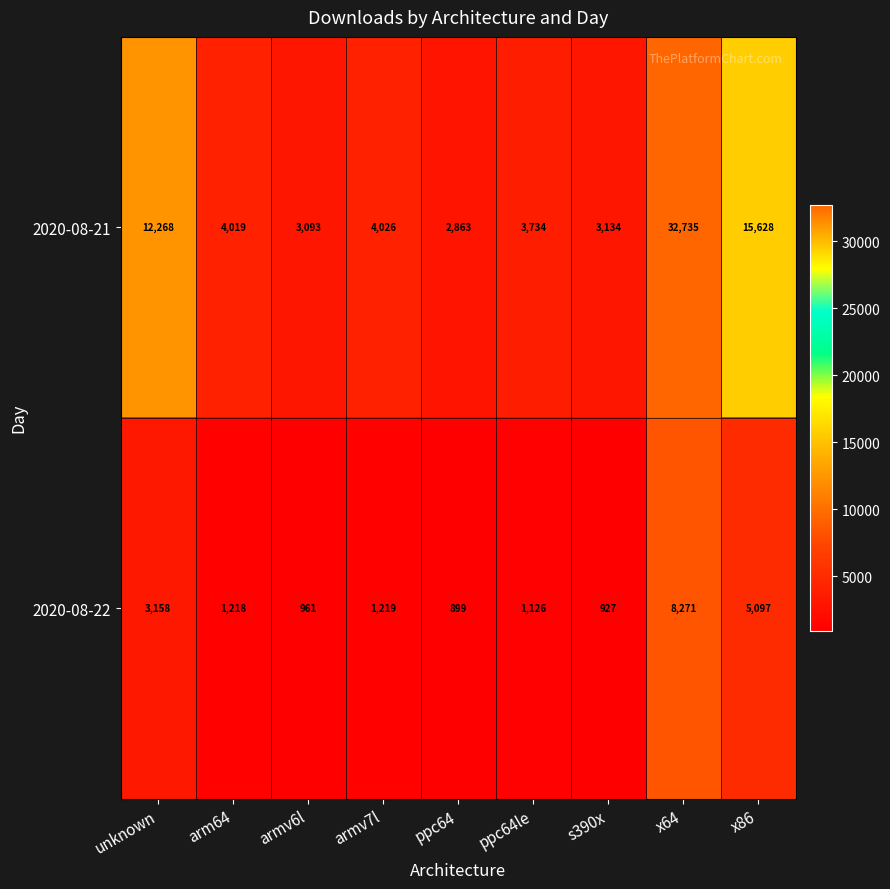

What is the average value of the 2020-08-21 series?

9056